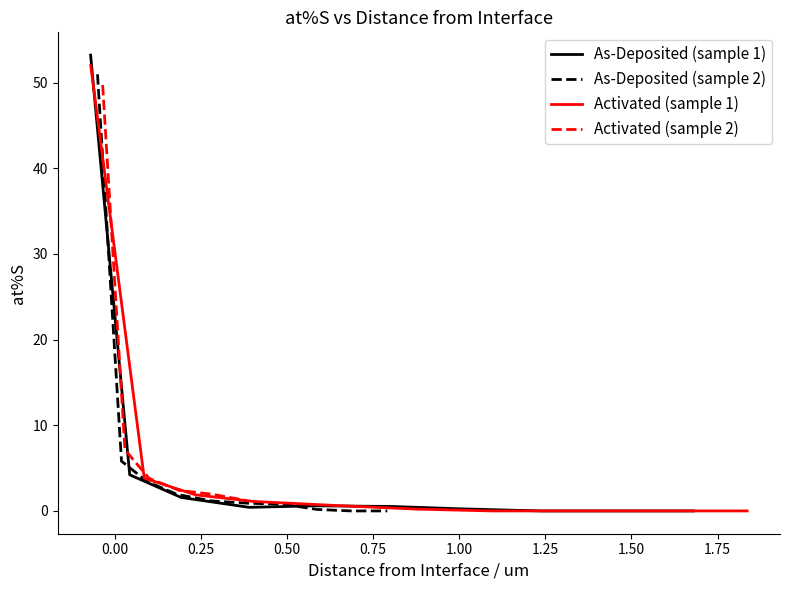

At how many categories does at least one series exceed 34?

1